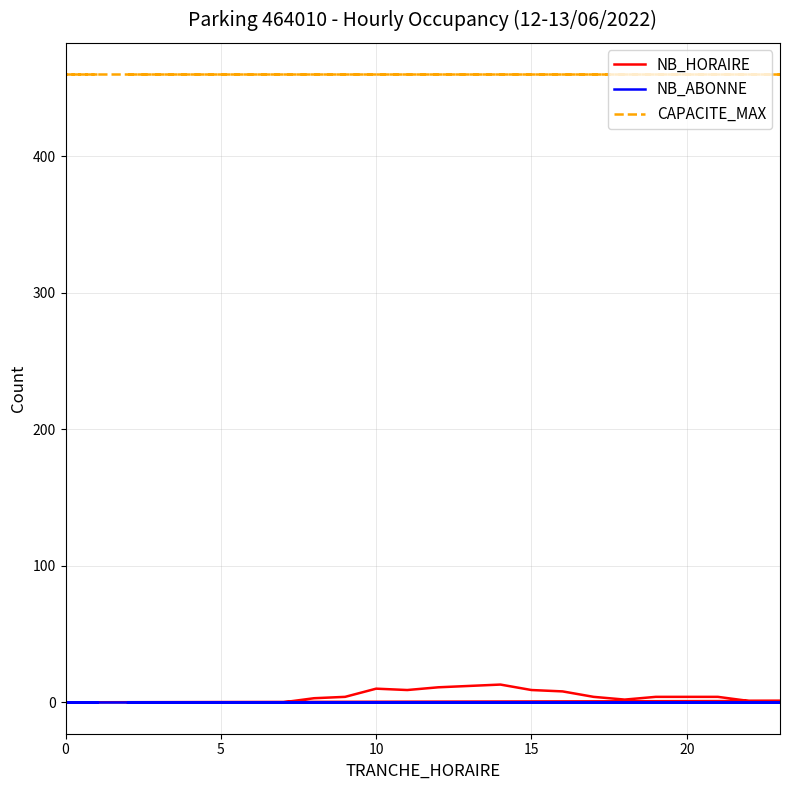

The CAPACITE_MAX series shows 637 at 10. True or false?

False